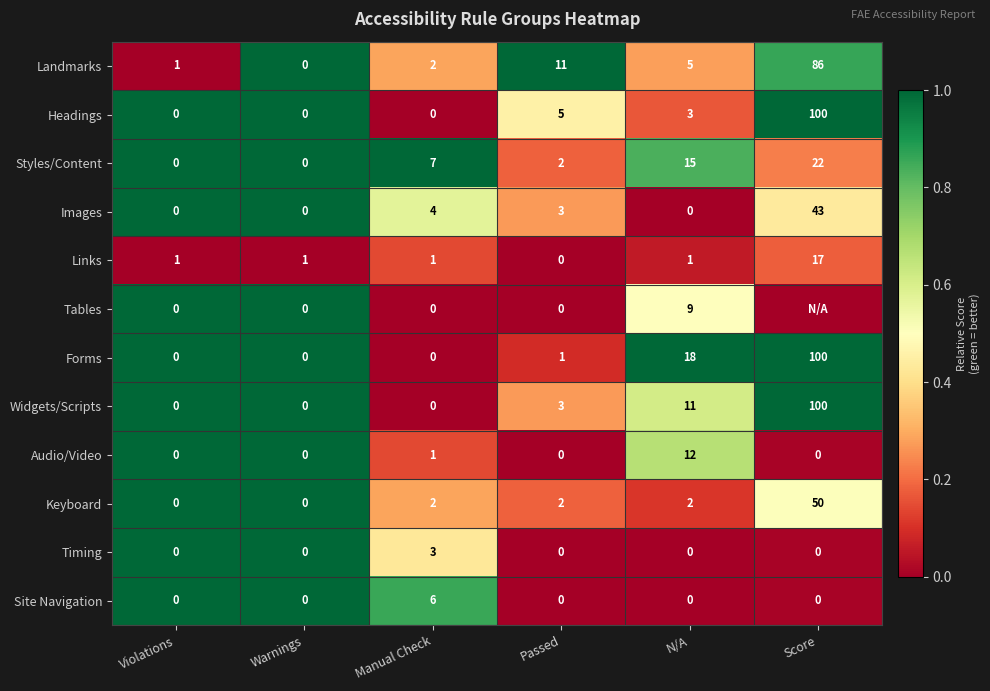

What is the difference between the maximum and minimum values in the Landmarks series?

86